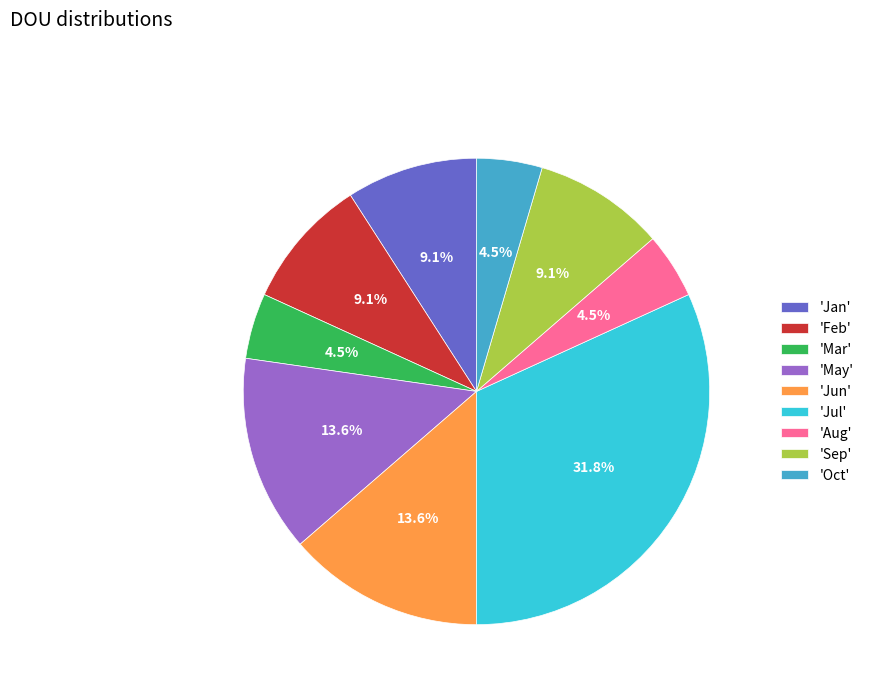

What portion of the pie excludes 'Oct'?

95.5%